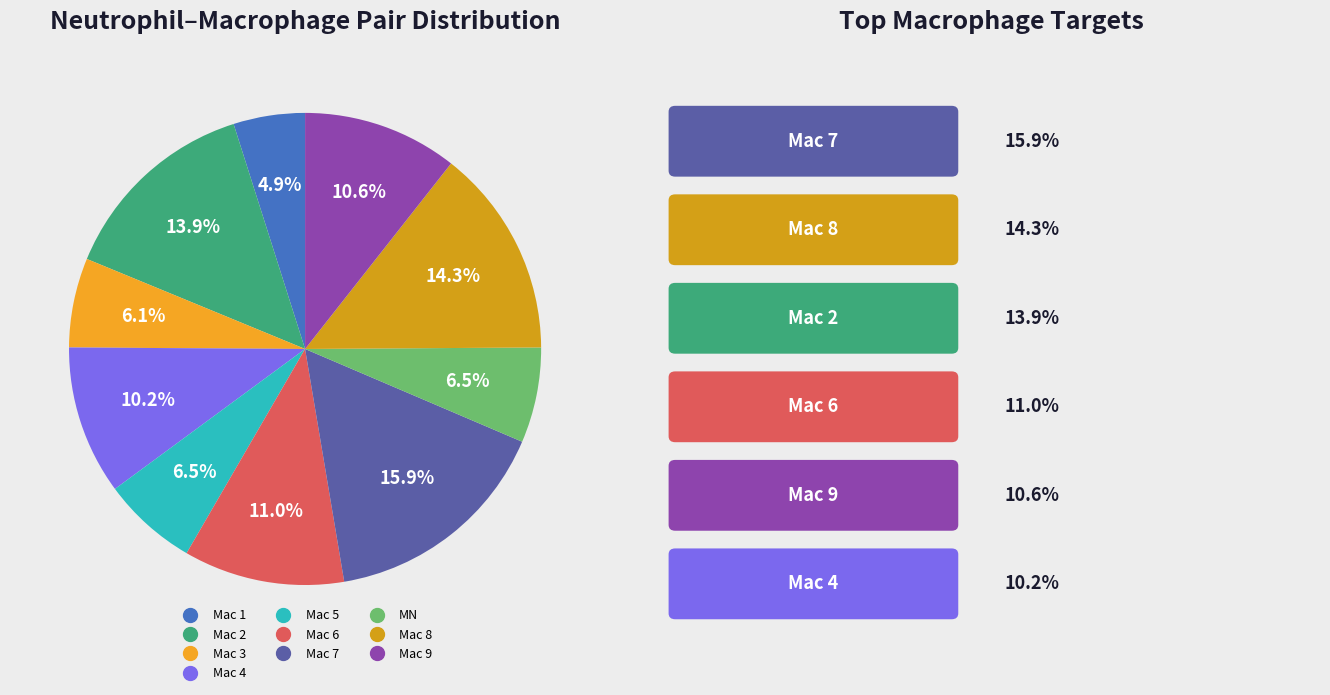

True or false: Mac 3 accounts for 6% of the total.

True